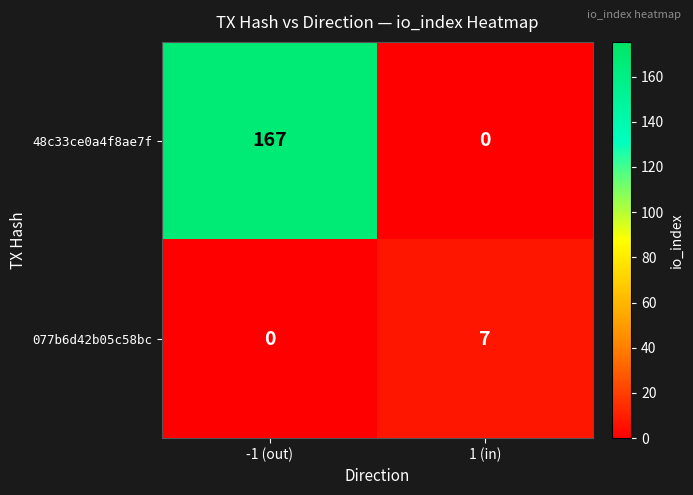

What is the approximate value of 077b6d42b05c58bc at 1 (in)?

7